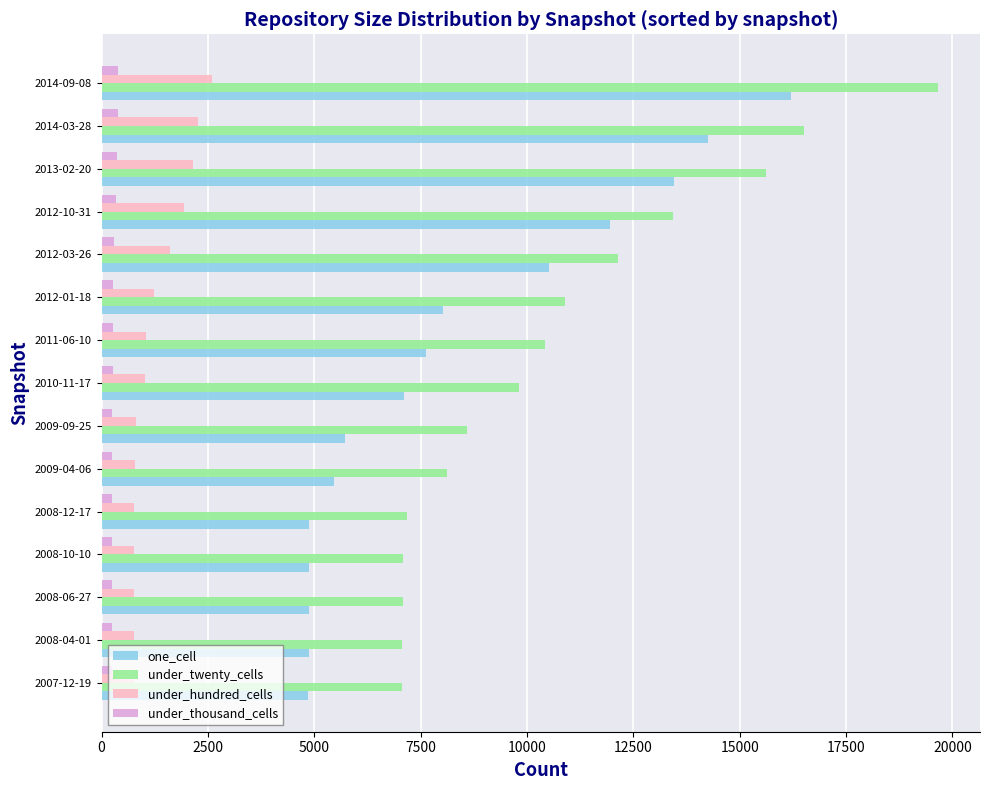

At which label does one_cell reach its peak?

2014-09-08